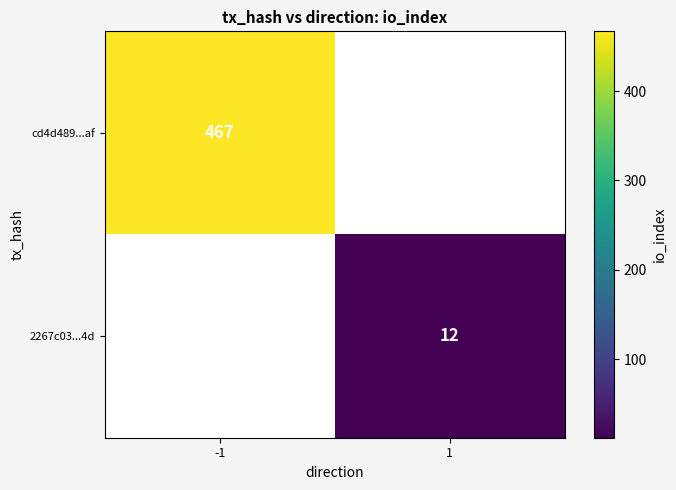

Is it true that 2267c03...4d equals 17 at 1?

False